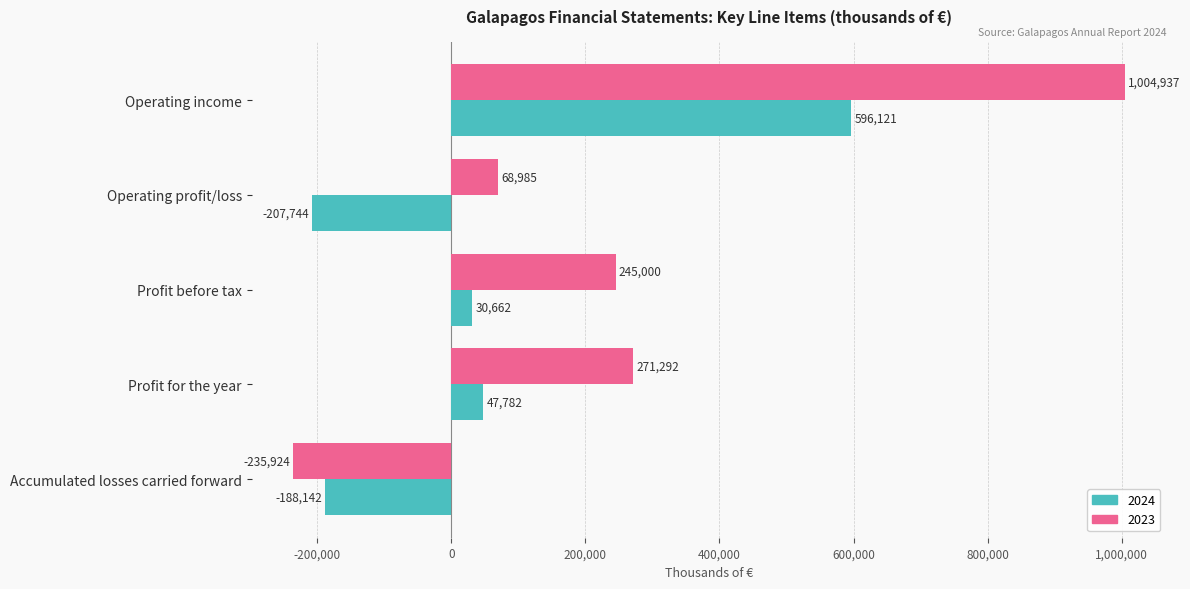

What is the difference between the highest and lowest values at Profit before tax?

214338